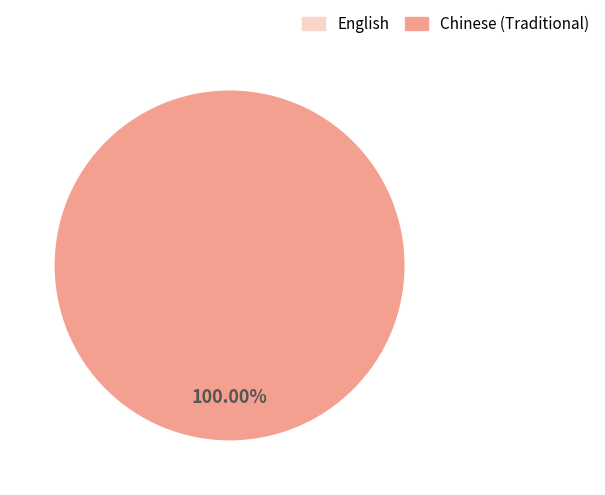

How many slices are in this pie chart?

2